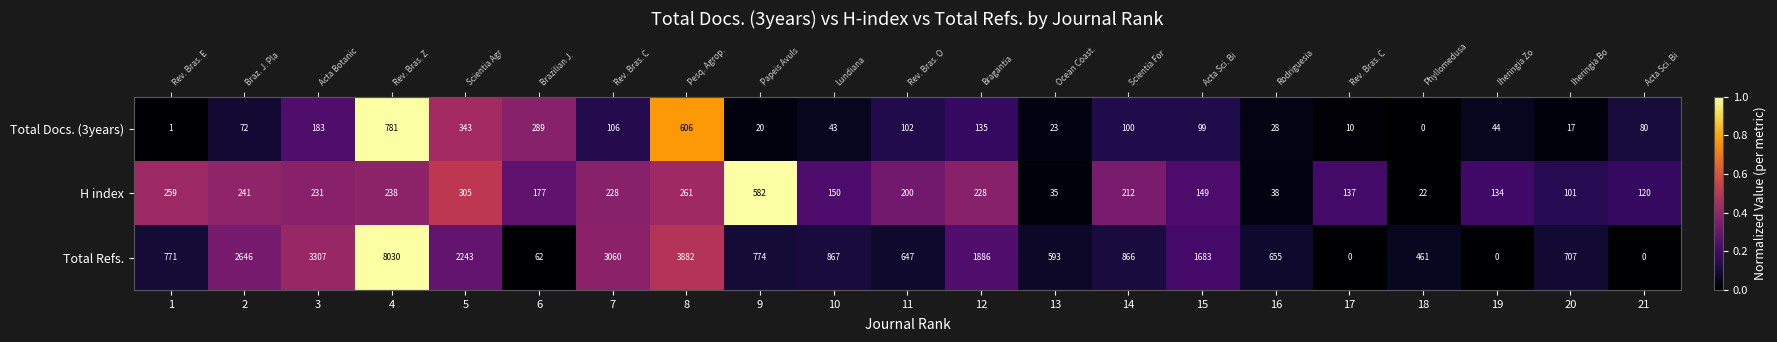

Is the value of Total Refs. at 3 greater than the value of H index at 6?

Yes